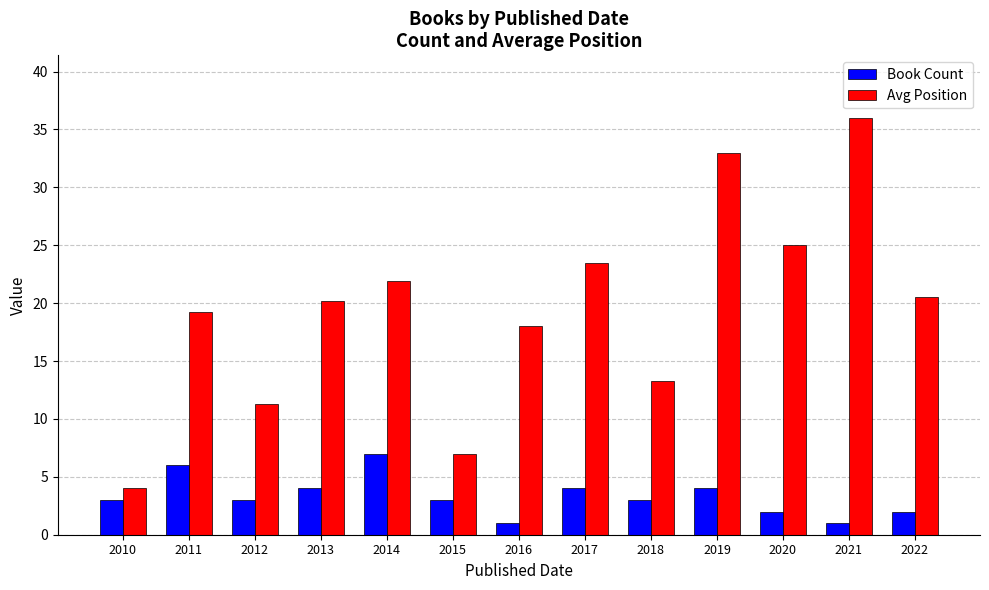

What is the value of the Book Count bar at the 13th from the left?

2.0